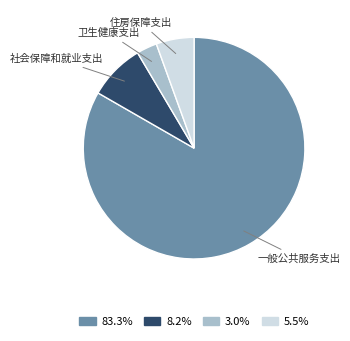

Count the number of slices in the pie.

4